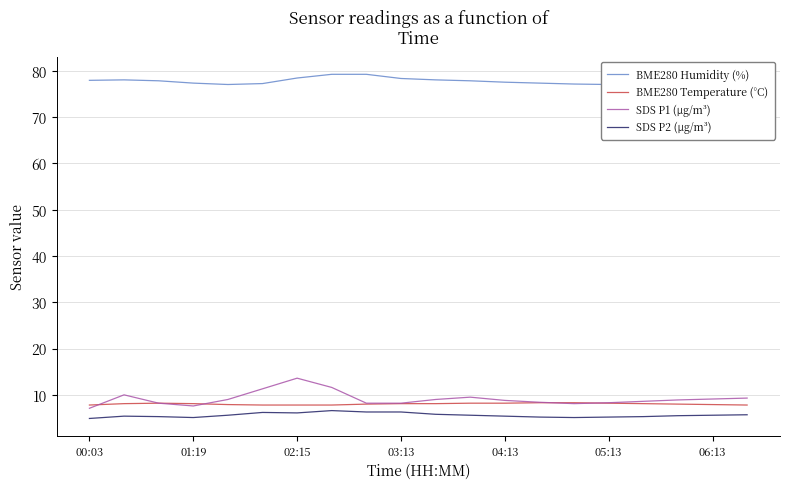

True or false: SDS P1 (µg/m³) and SDS P2 (µg/m³) cross at least once.

False